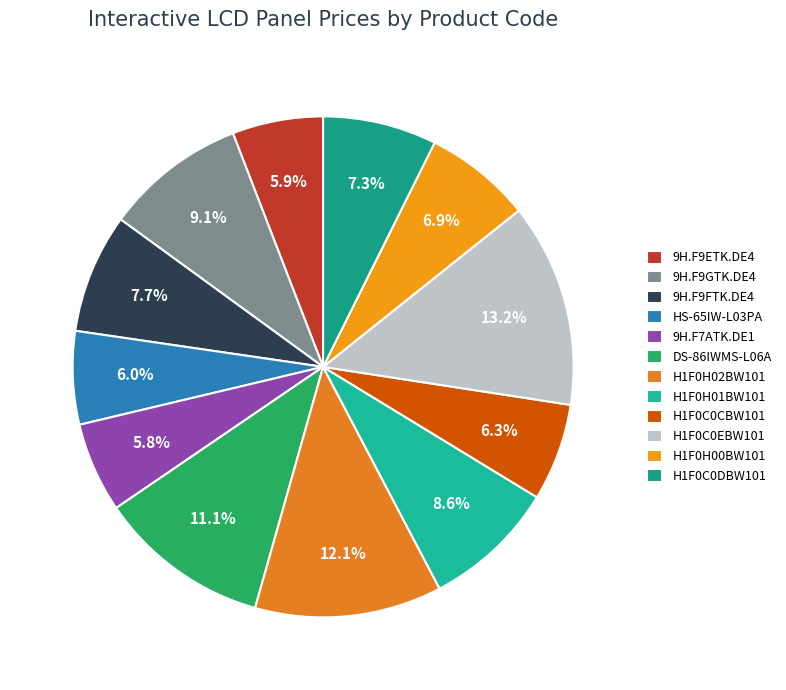

To the nearest percent, what is the combined percentage of H1F0H00BW101 and 9H.F9FTK.DE4?

15%